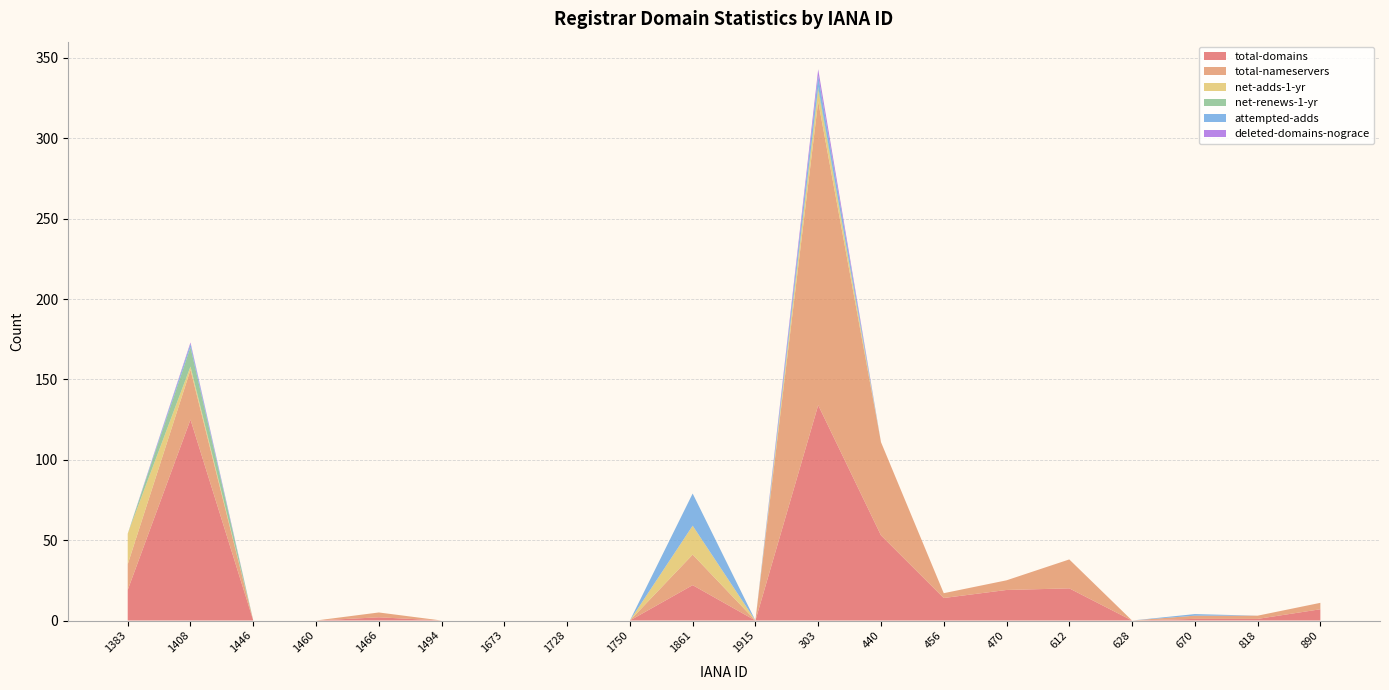

Reading left to right, list all the values displayed in this chart.

total-domains: 1383=19	1408=125	1446=0	1460=0	1466=2	1494=0	1673=0	1728=0	1750=0	1861=22	1915=0	303=134	440=53	456=14	470=19	612=20	628=0	670=1	818=1	890=7
total-nameservers: 1383=16	1408=31	1446=0	1460=0	1466=3	1494=0	1673=0	1728=0	1750=0	1861=19	1915=0	303=189	440=58	456=3	470=6	612=18	628=0	670=2	818=2	890=4
net-adds-1-yr: 1383=19	1408=2	1446=0	1460=0	1466=0	1494=0	1673=0	1728=0	1750=0	1861=18	1915=0	303=7	440=0	456=0	470=0	612=0	628=0	670=0	818=0	890=0
net-renews-1-yr: 1383=0	1408=12	1446=0	1460=0	1466=0	1494=0	1673=0	1728=0	1750=0	1861=0	1915=0	303=2	440=0	456=0	470=0	612=0	628=0	670=0	818=0	890=0
attempted-adds: 1383=0	1408=2	1446=0	1460=0	1466=0	1494=0	1673=0	1728=0	1750=0	1861=20	1915=0	303=7	440=0	456=0	470=0	612=0	628=0	670=1	818=0	890=0
deleted-domains-nograce: 1383=0	1408=1	1446=0	1460=0	1466=0	1494=0	1673=0	1728=0	1750=0	1861=0	1915=0	303=4	440=0	456=0	470=0	612=0	628=0	670=0	818=0	890=0